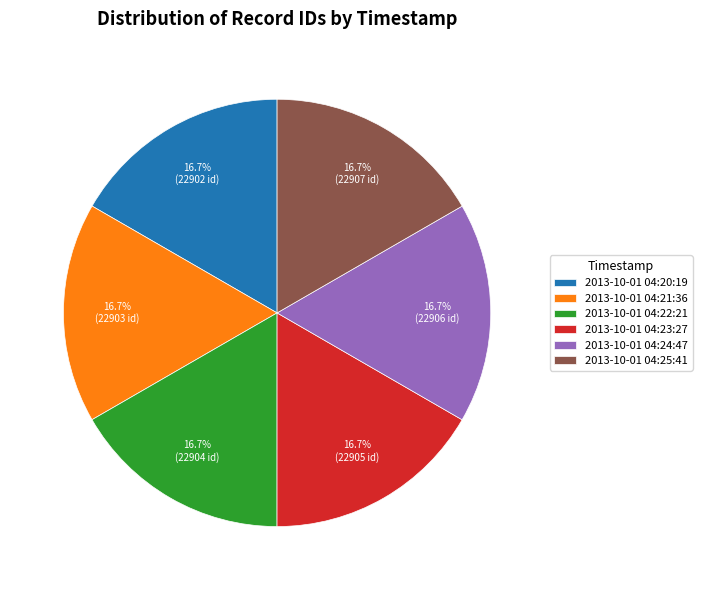

What percentage is the 2013-10-01 04:24:47 slice, to the nearest percent?

17%